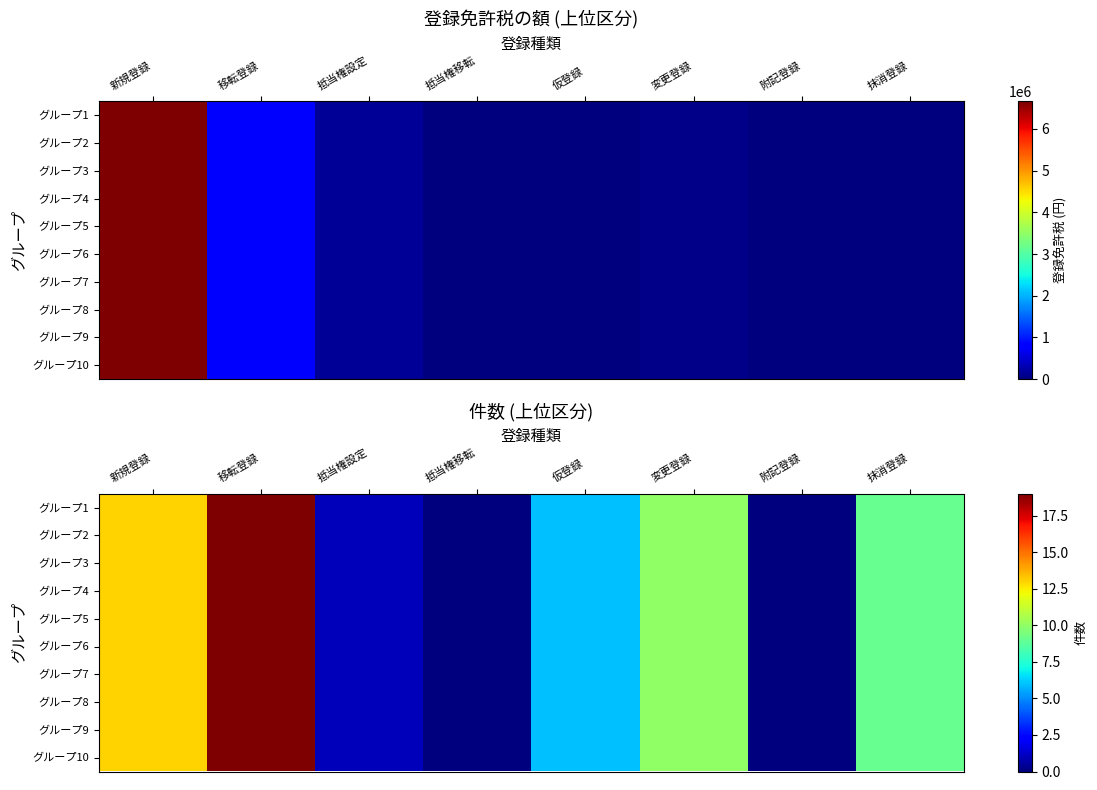

What is the total value across all series at 仮登録?

60